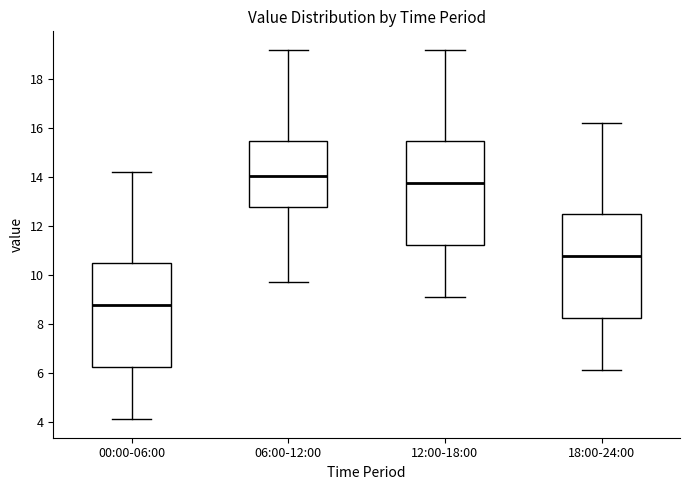

Reading left to right, transcribe this box plot: for each box, give where its median line is, the range the box spans, and where its two whiskers end, as read against the y-axis. The values are not printed on the chart, so give them approximately, as read against the axis.

00:00-06:00: median 8.8, box 6.2 to 10.4, whiskers 4.2 to 14.2
06:00-12:00: median 14.0, box 12.8 to 15.4, whiskers 9.8 to 19.2
12:00-18:00: median 13.8, box 11.2 to 15.4, whiskers 9.2 to 19.2
18:00-24:00: median 10.8, box 8.2 to 12.4, whiskers 6.2 to 16.2